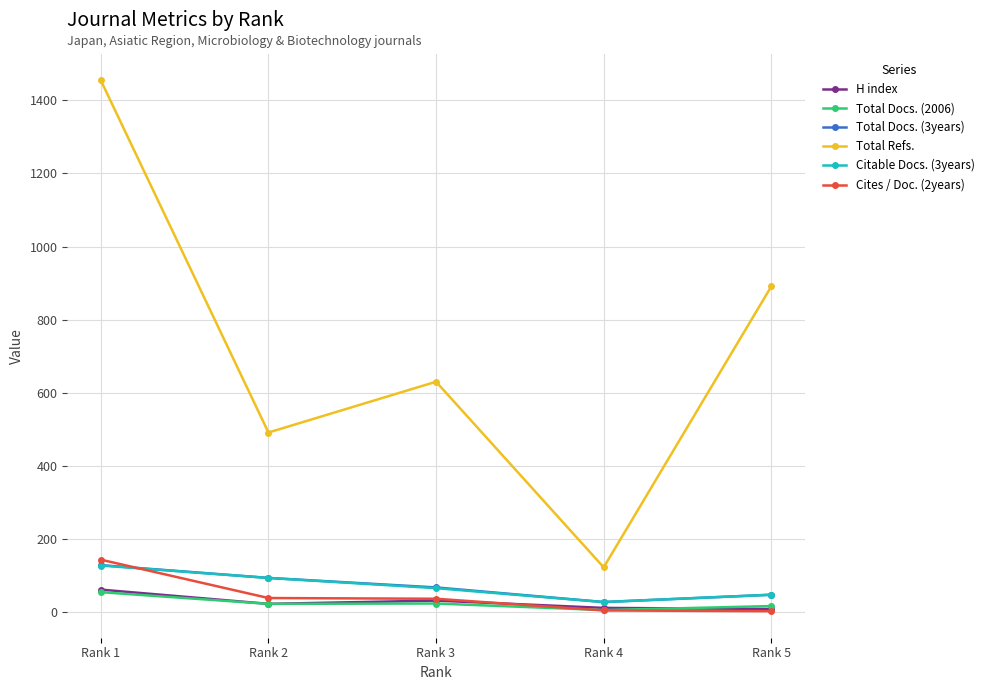

True or false: Cites / Doc. (2years) has more than 2 interior local peaks.

False